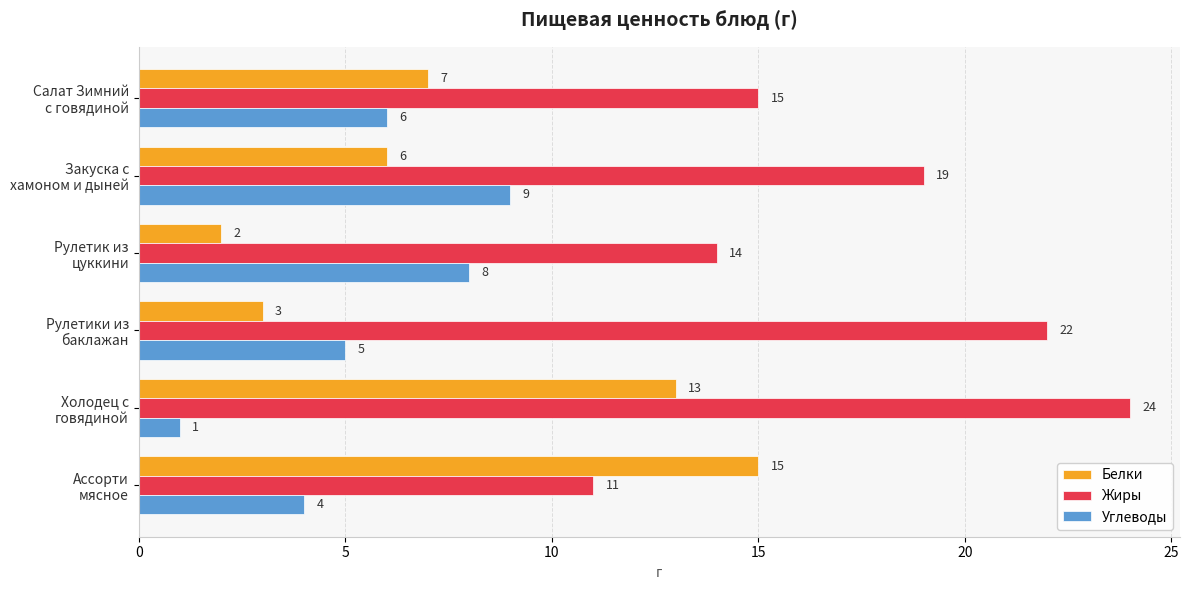

Rank the series by their average value, from highest to lowest.

Жиры, Белки, Углеводы